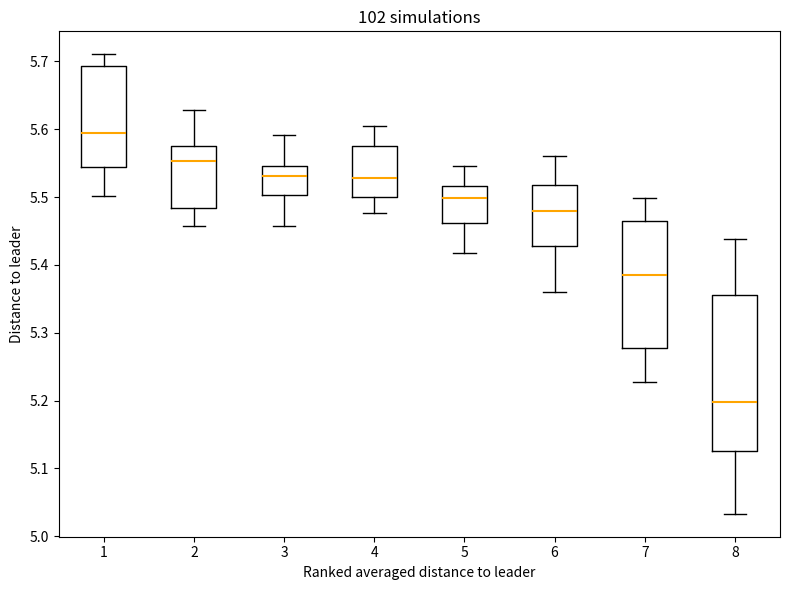

Where does the upper whisker of the box at x = 2 end on the y-axis? The values are not printed on the chart, so give them approximately, as read against the axis.

5.63